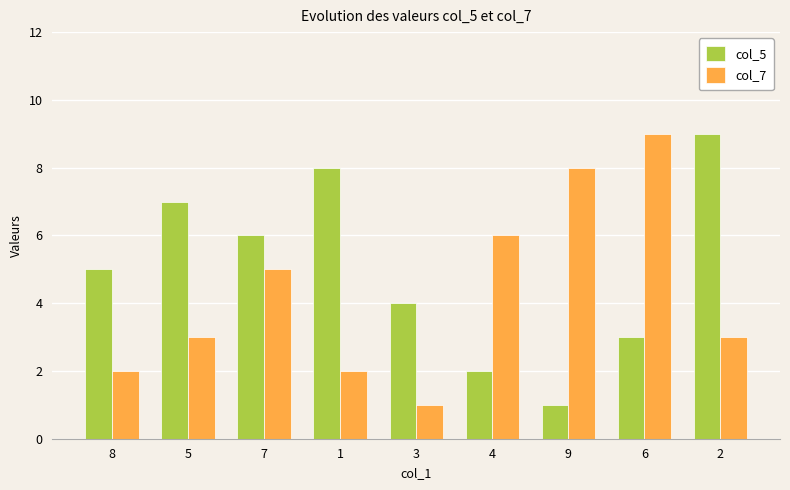

At which label is col_7 closest to 5?

7